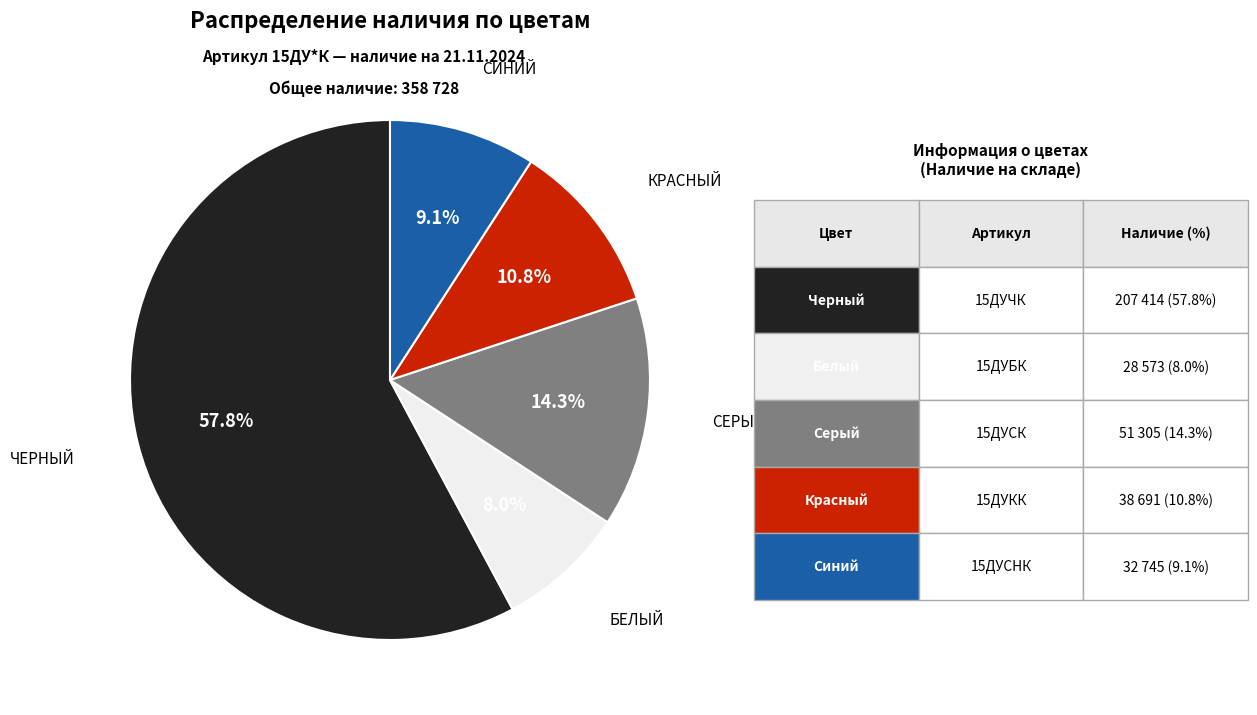

To the nearest percent, what is the average slice percentage?

20%